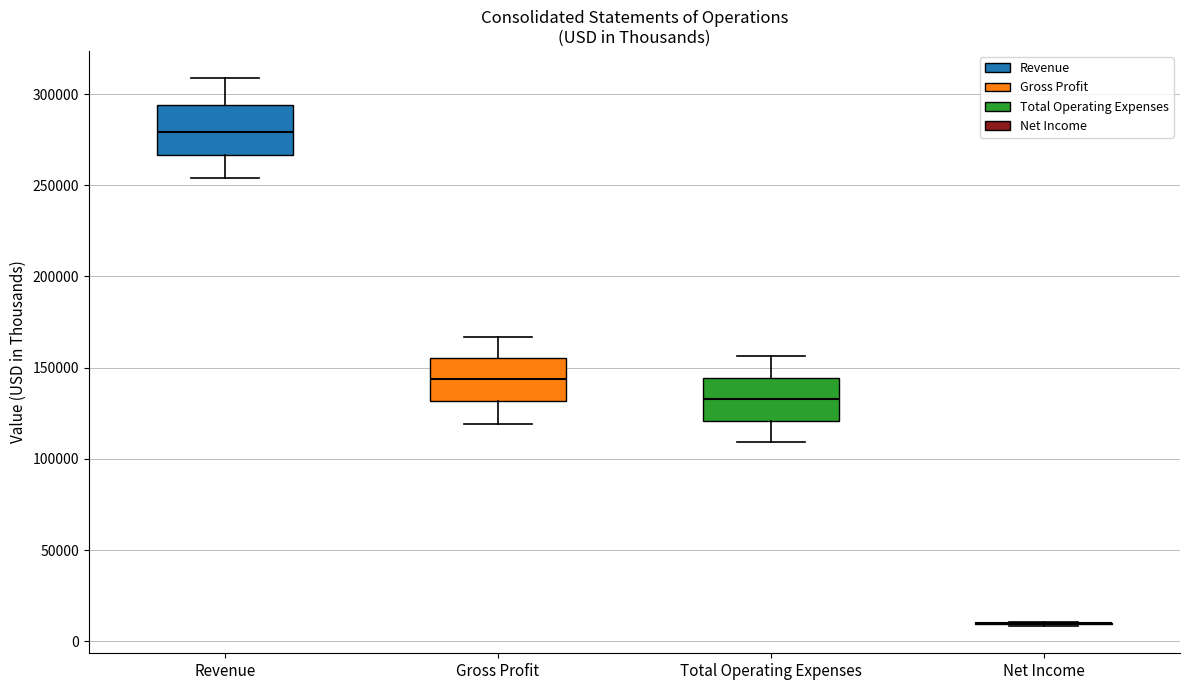

Where does the median line of the box for Total Operating Expenses sit on the y-axis? The values are not printed on the chart, so give them approximately, as read against the axis.

135000